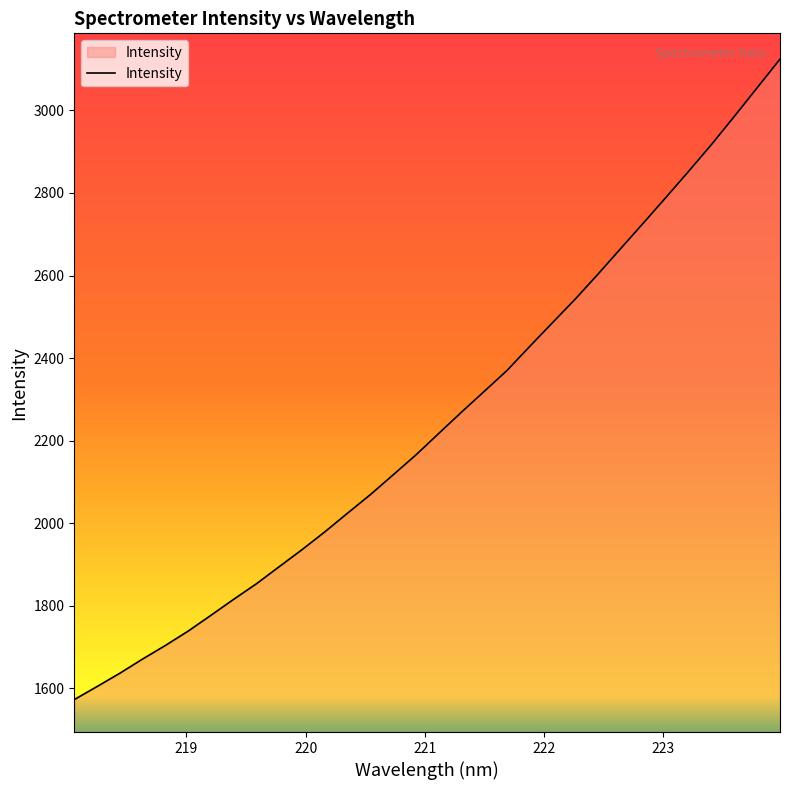

True or false: the data has more than 1 interior local peaks.

False